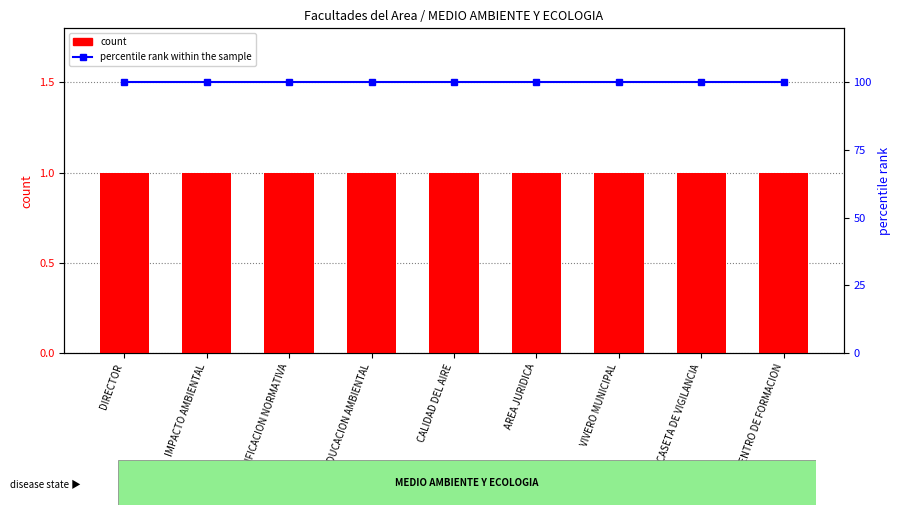

What are all the series names shown in the legend?

count, percentile rank within the sample